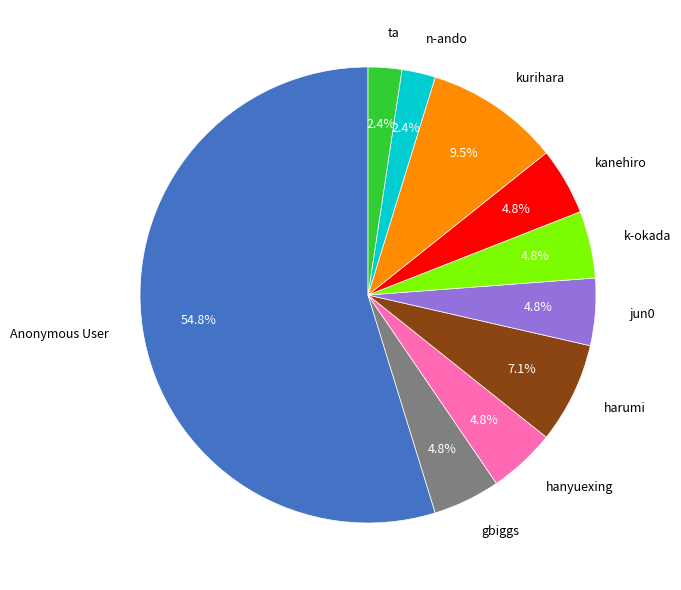

Approximately how many times larger is the value at kanehiro compared to k-okada?

1.0